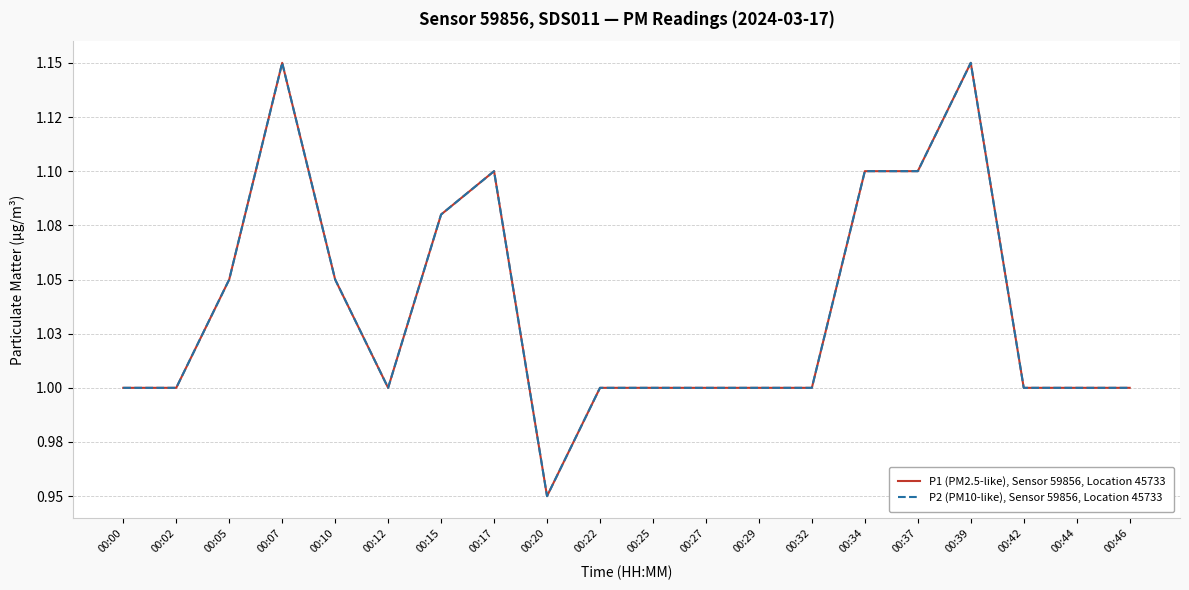

True or false: P2 (PM10-like), Sensor 59856, Location 45733 has more than 0 points higher than both neighbors.

True